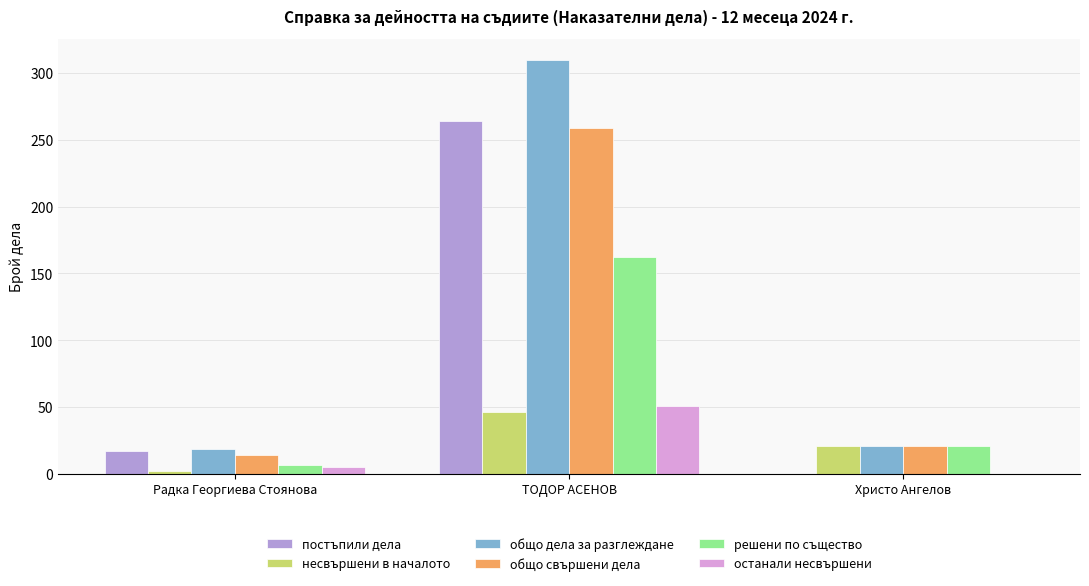

Which series changed the most between Радка Георгиева Стоянова and ТОДОР АСЕНОВ?

общо дела за разглеждане